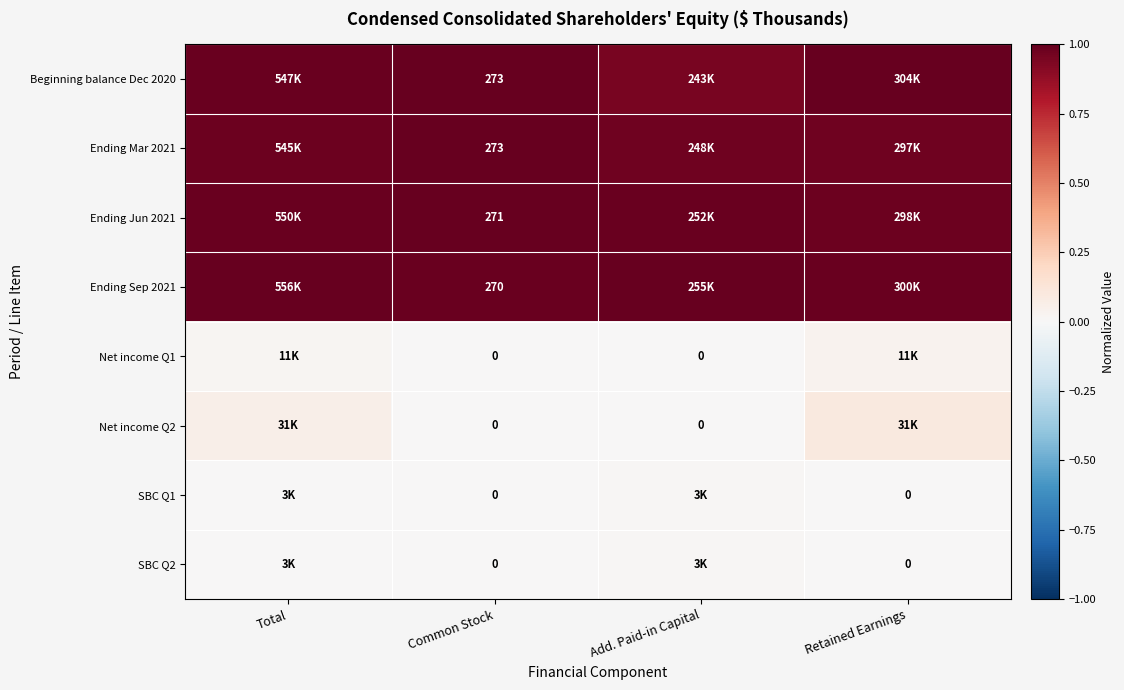

What is the spread (max minus min) of values at Common Stock?

273.0